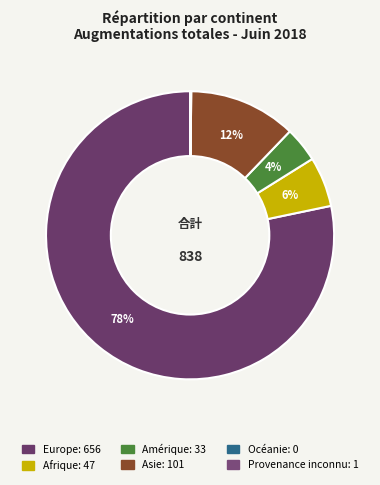

To the nearest percent, what is the average slice percentage?

17%